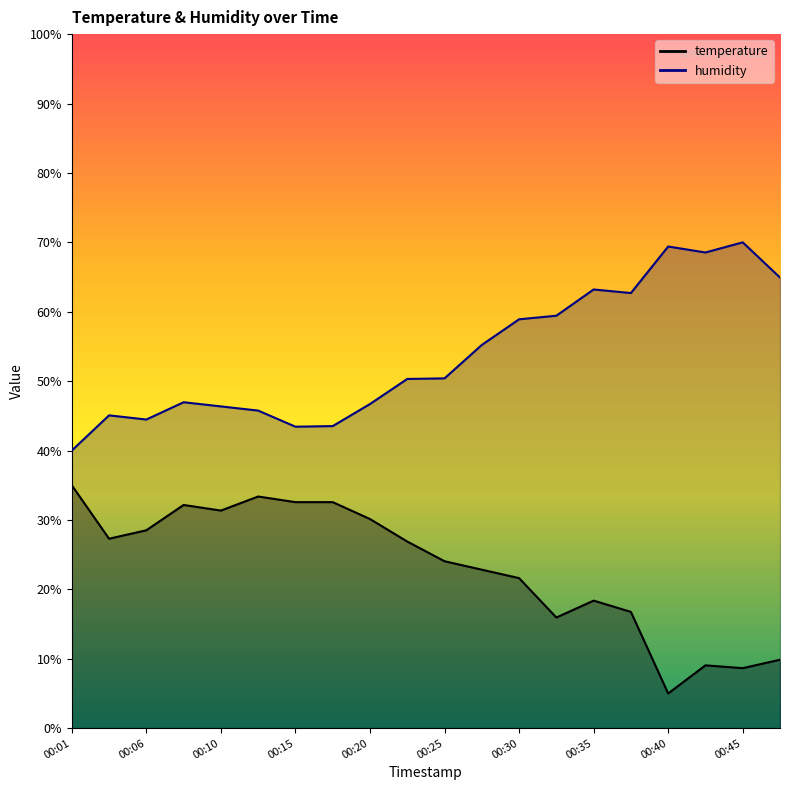

What is the sum of all temperature values?

462.0